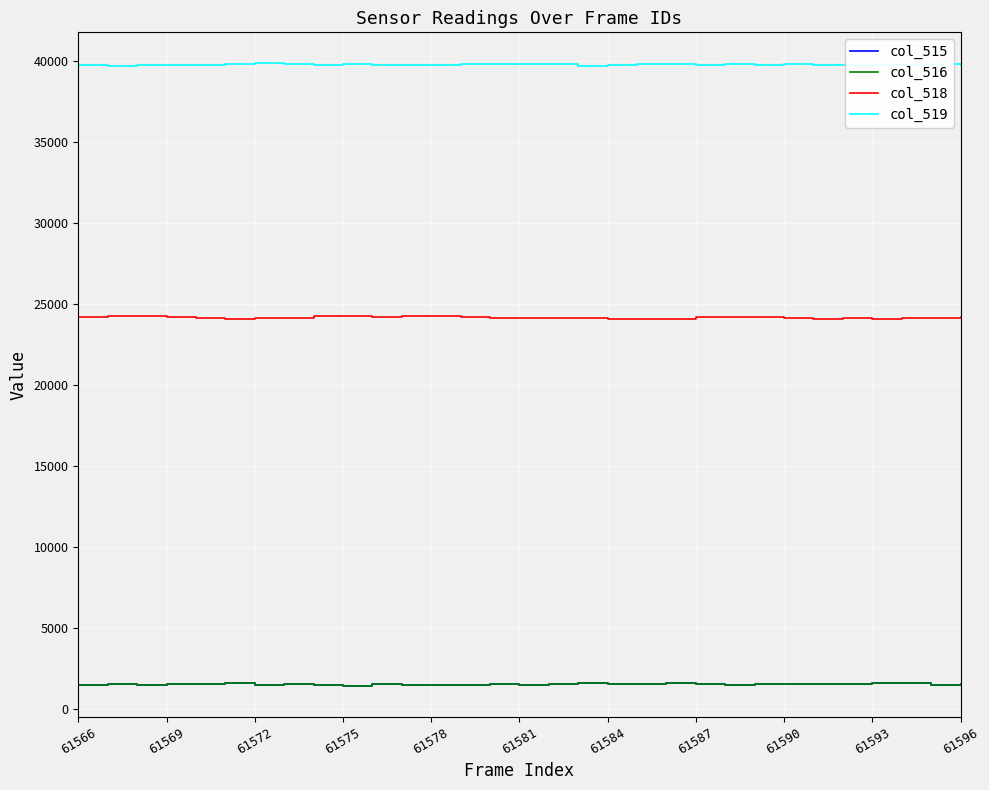

Which series has the largest total across all categories?

col_519